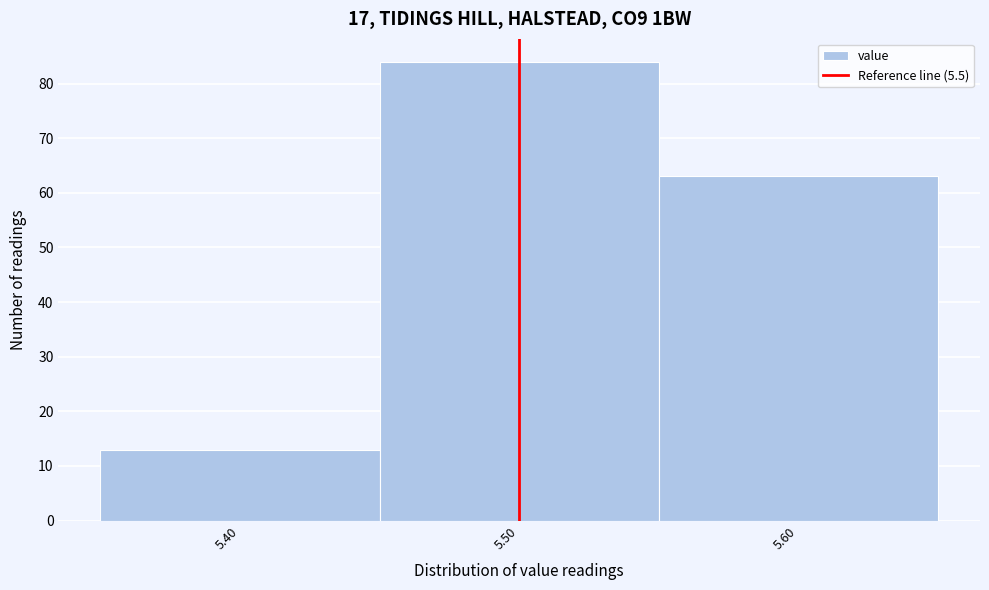

Reading left to right, list every bar in this chart as the range it spans on the x-axis followed by its height. The values are not printed on the chart, so give them approximately, as read against the axis.

5.35 to 5.45: 13
5.45 to 5.55: 84
5.55 to 5.65: 63